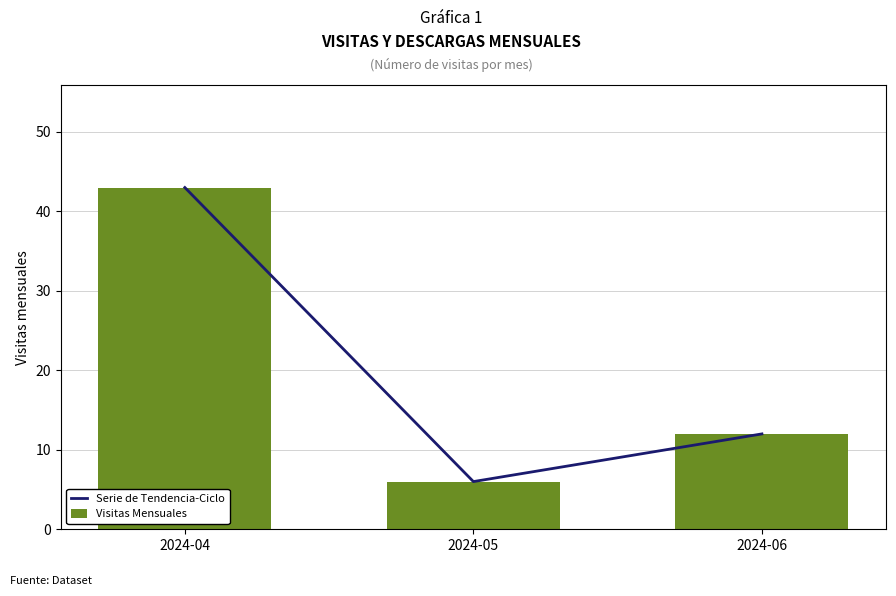

What is the approximate value of Visitas Mensuales at 2024-04?

43